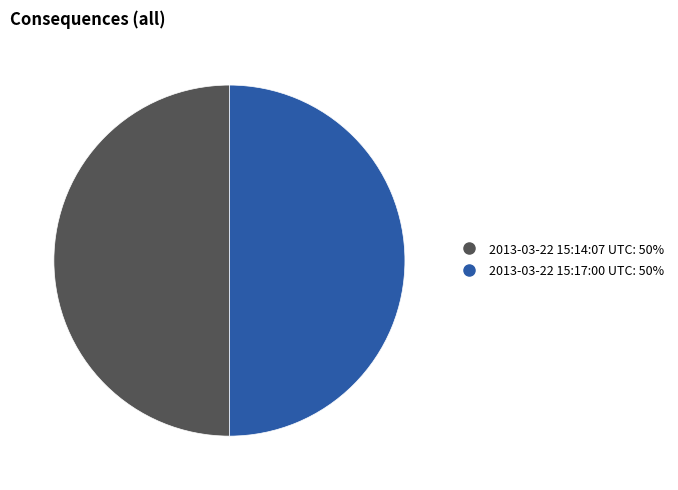

Approximately how many times larger is the value at 2013-03-22 15:17:00 UTC compared to 2013-03-22 15:14:07 UTC?

1.0